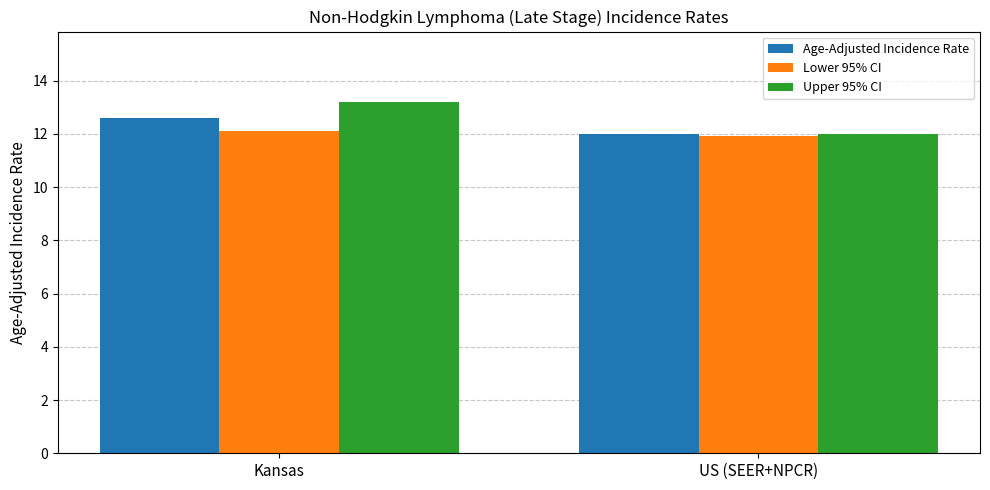

How many groups of bars are there?

2